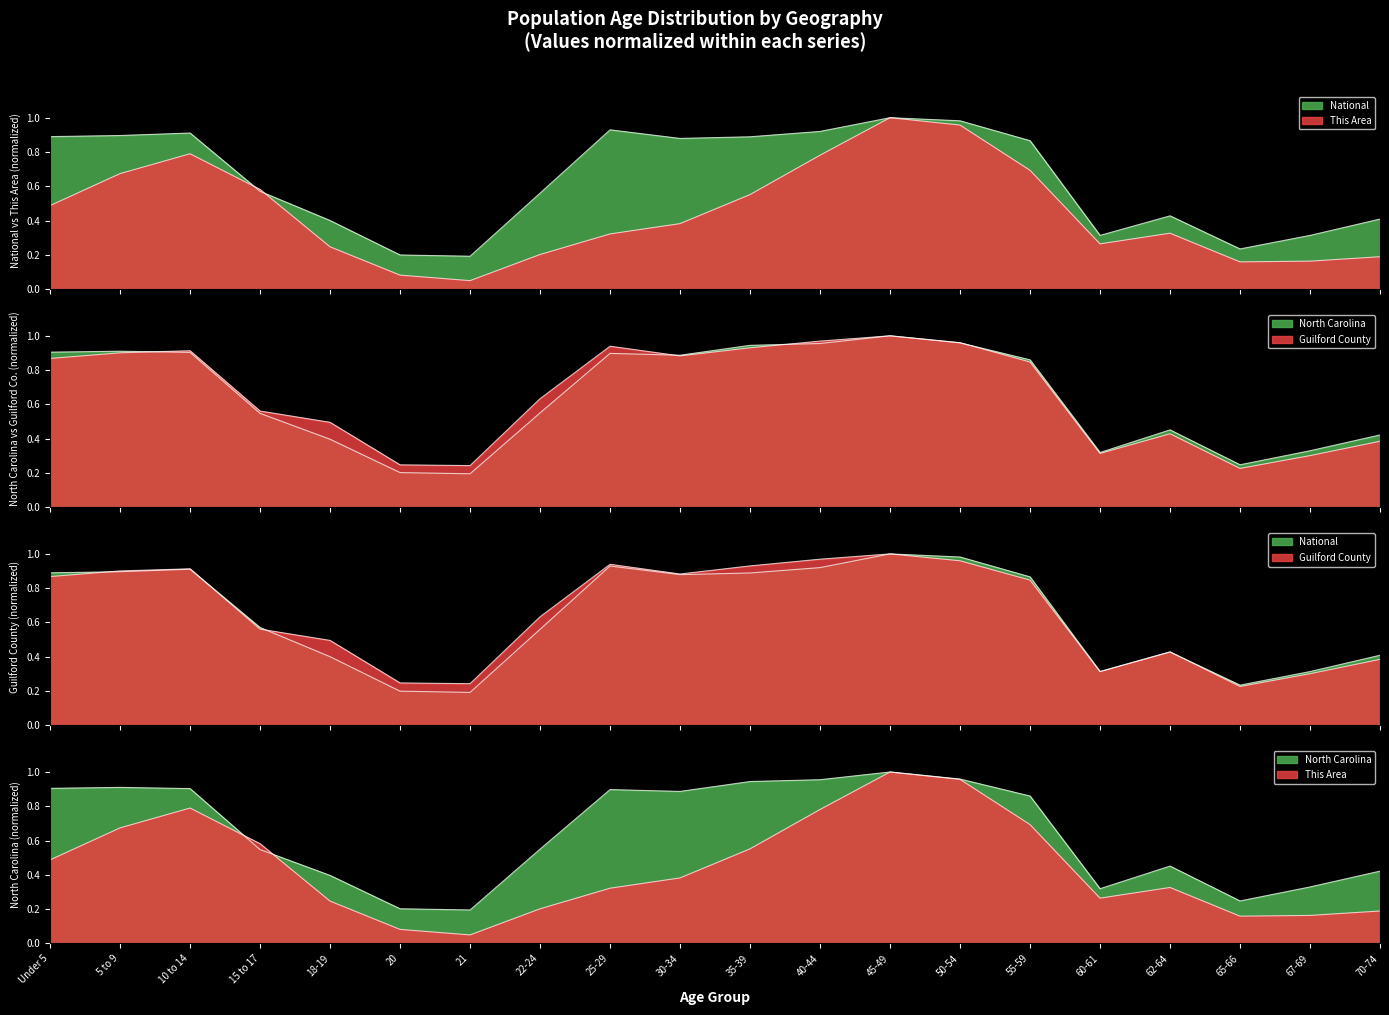

Which series has the widest spread of values?

This Area